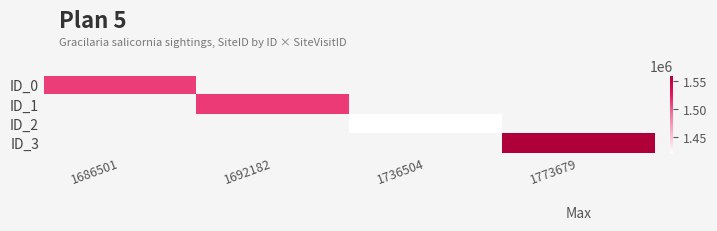

Rank the categories by ID_2 value from lowest to highest.

1686501, 1692182, 1736504, 1773679